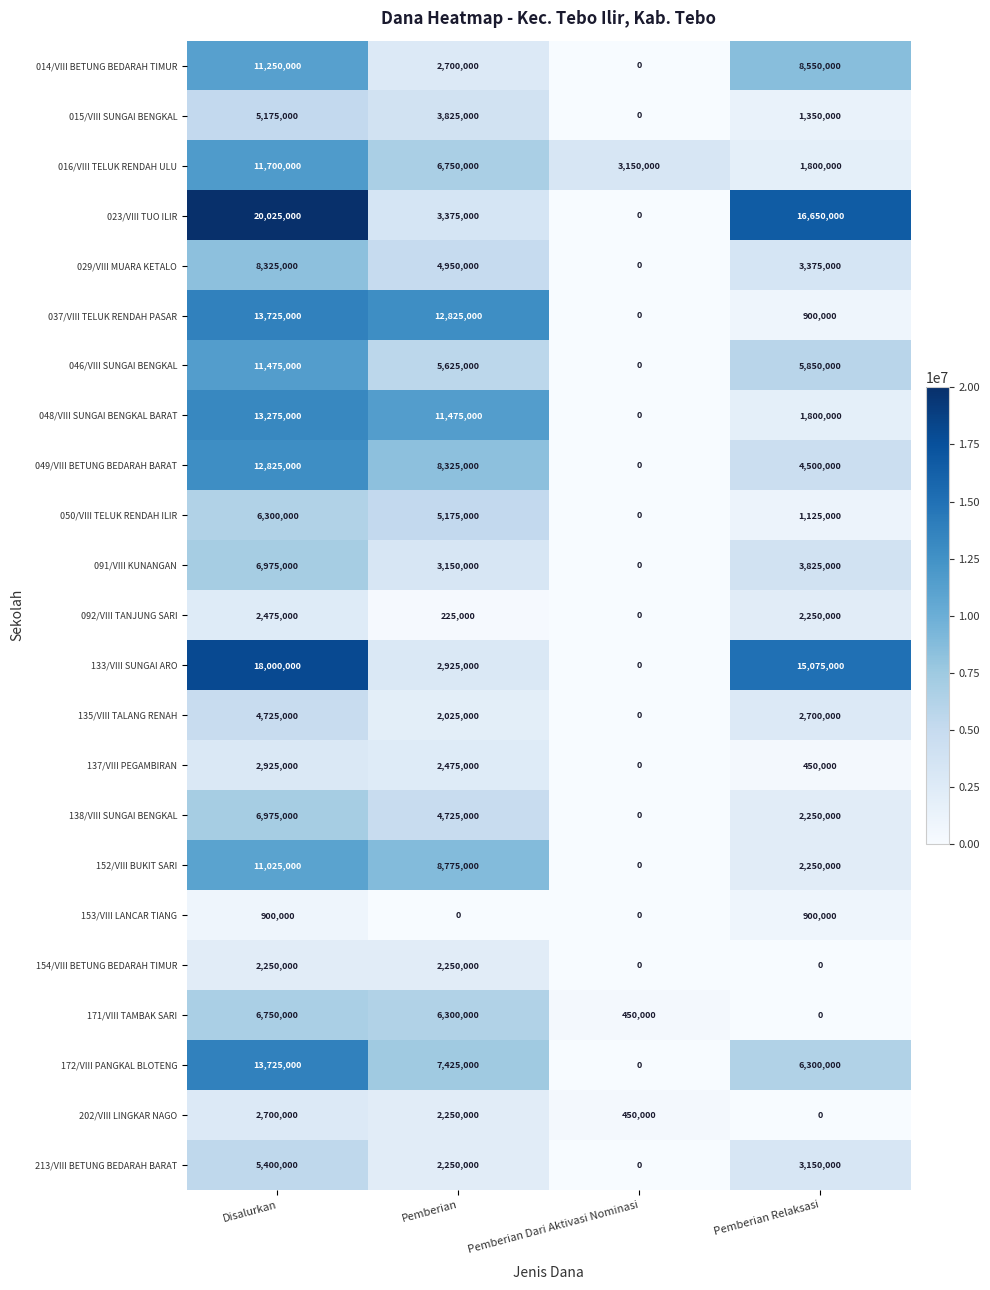

At which category does the chart reach its peak across all series?

Disalurkan